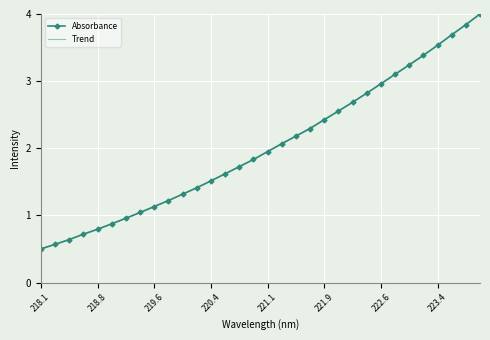

Is this an area chart (filled region under the line)?

No